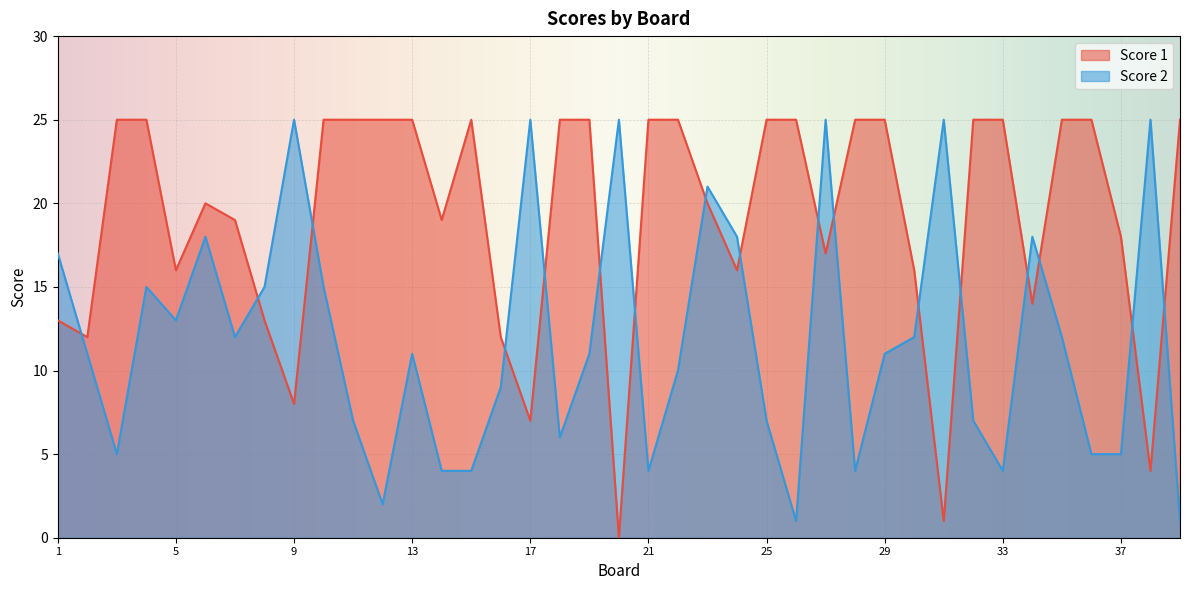

How many values in Score 1 are above zero?

38